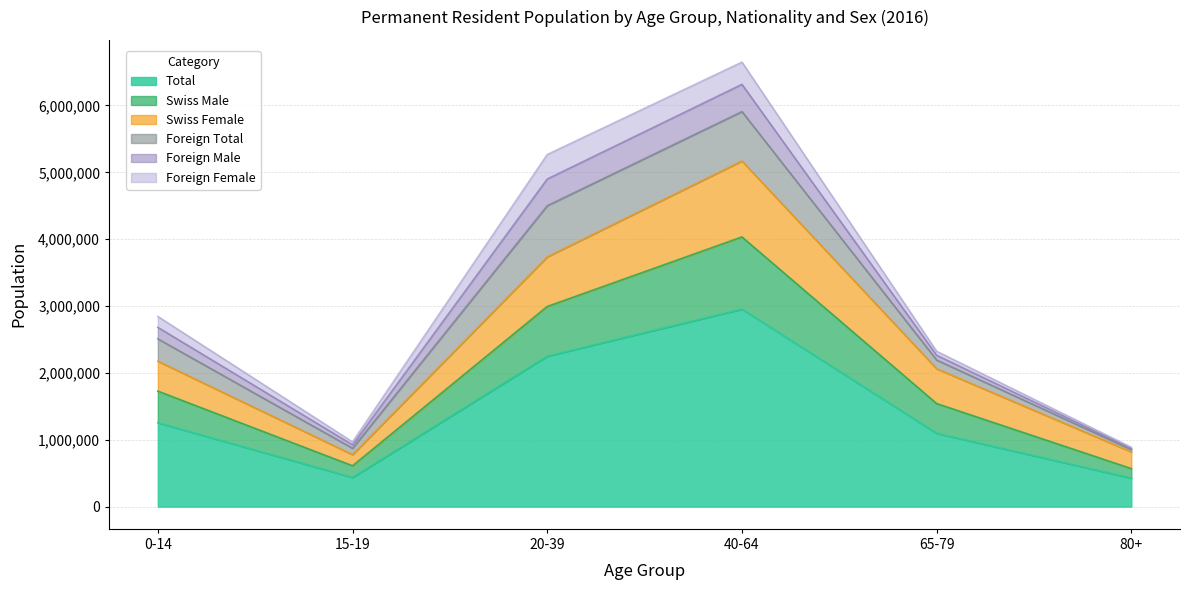

What is the minimum value for Total?

426552